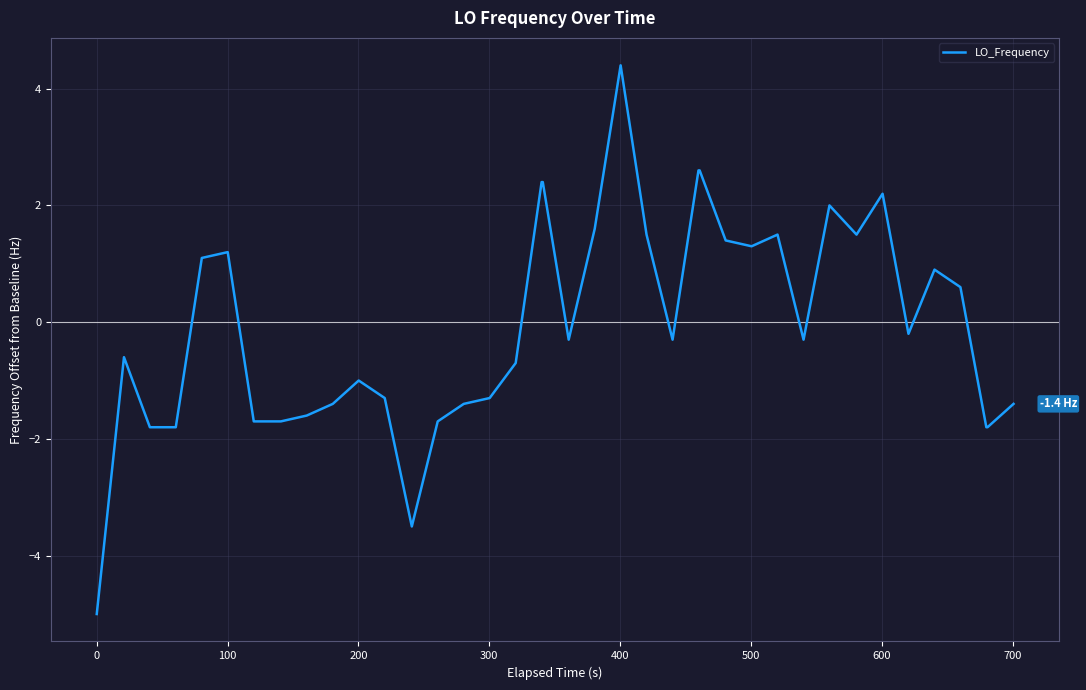

Reading left to right, extract all data points from this chart.

-5.0	-0.6	-1.8	-1.8	1.1	1.2	-1.7	-1.7	-1.7	-1.6	-1.4	-1.0	-1.3	-3.5	-1.7	-1.4	-1.3	-0.7	2.4	2.4	-0.3	1.6	4.4	1.5	-0.3	2.6	2.6	1.4	1.3	1.5	-0.3	2.0	1.5	2.2	-0.2	0.9	0.6	-1.8	-1.8	-1.4